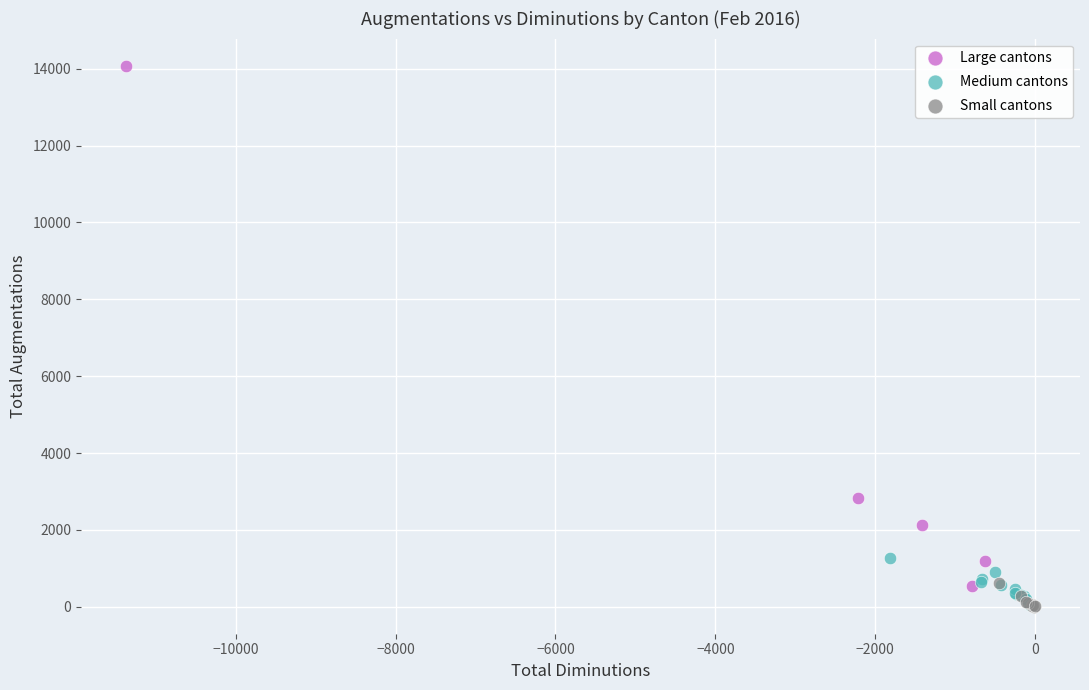

What are all the series names shown in the legend?

Large cantons, Medium cantons, Small cantons